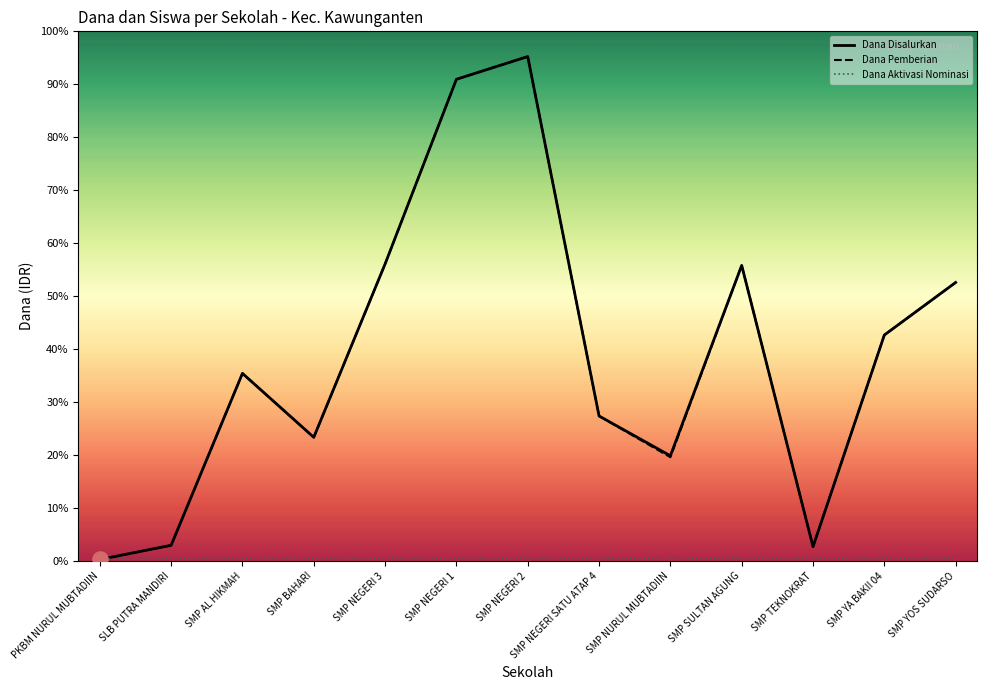

At how many categories does at least one series exceed 93383740?

2